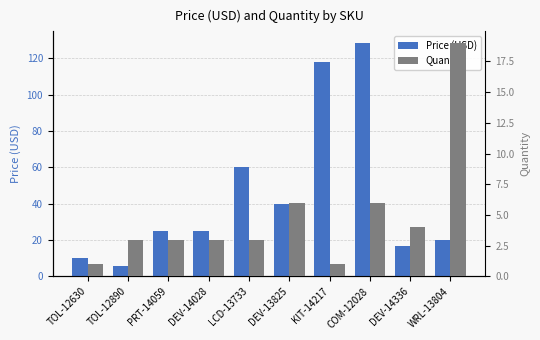

Which label corresponds to the largest value in the chart?

COM-12028